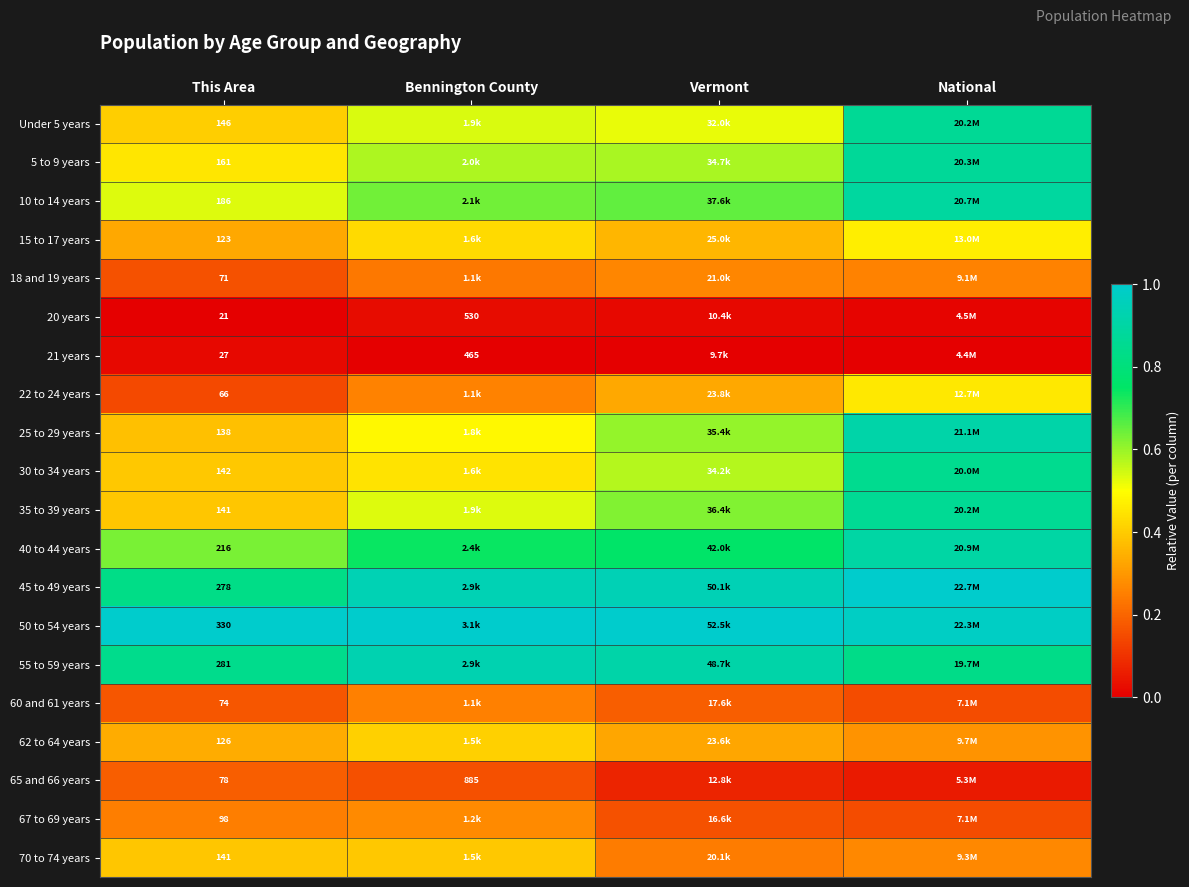

At how many categories does at least one series exceed 0?

4